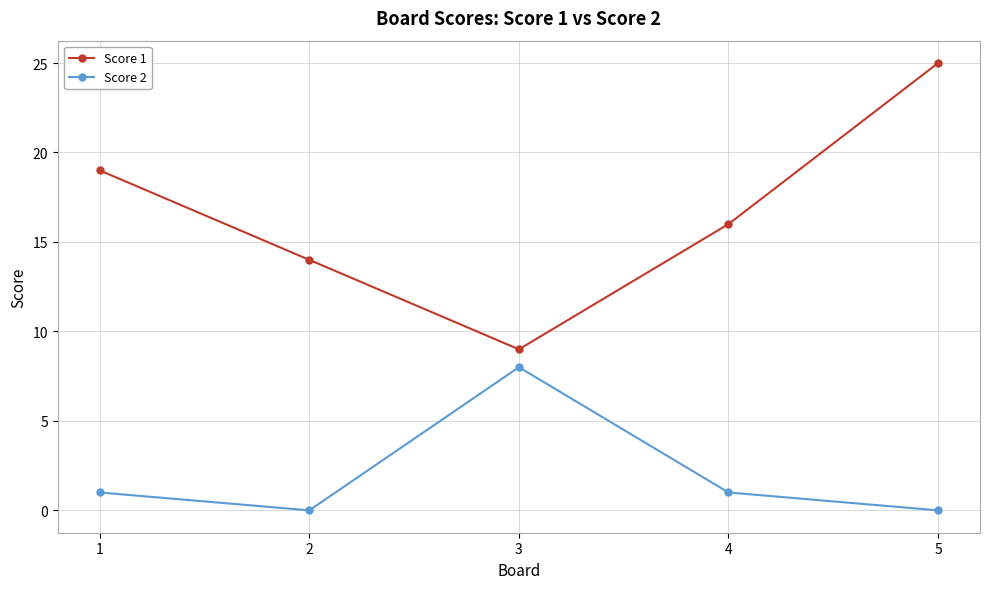

The value of Score 1 at 3 is 9. True or false?

True